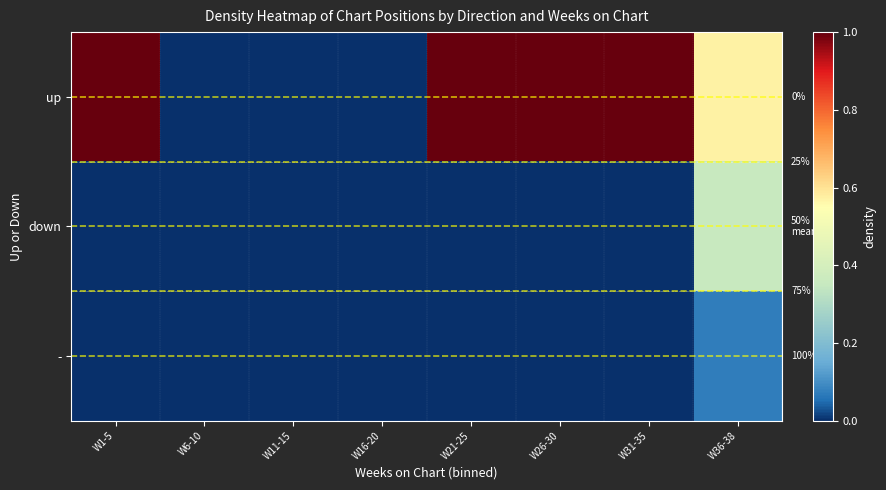

What is the maximum value shown in the chart?

1.0